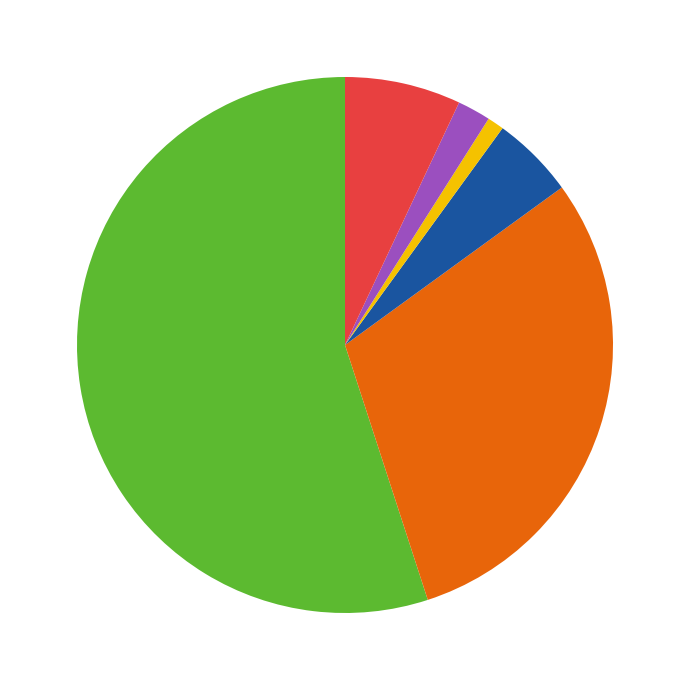

Does any single category account for the majority?

Yes